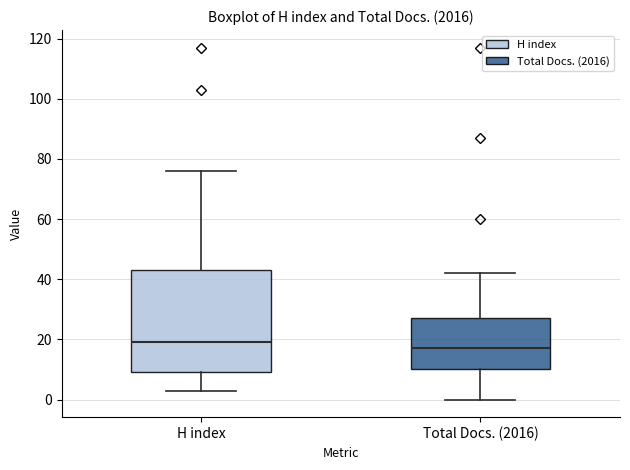

Reading left to right, read every box against the y-axis: the position of its median line, the range the box covers, and the ends of its whiskers. The values are not printed on the chart, so give them approximately, as read against the axis.

H index: median 20, box 10 to 44, whiskers 4 to 76
Total Docs. (2016): median 18, box 10 to 28, whiskers 0 to 42